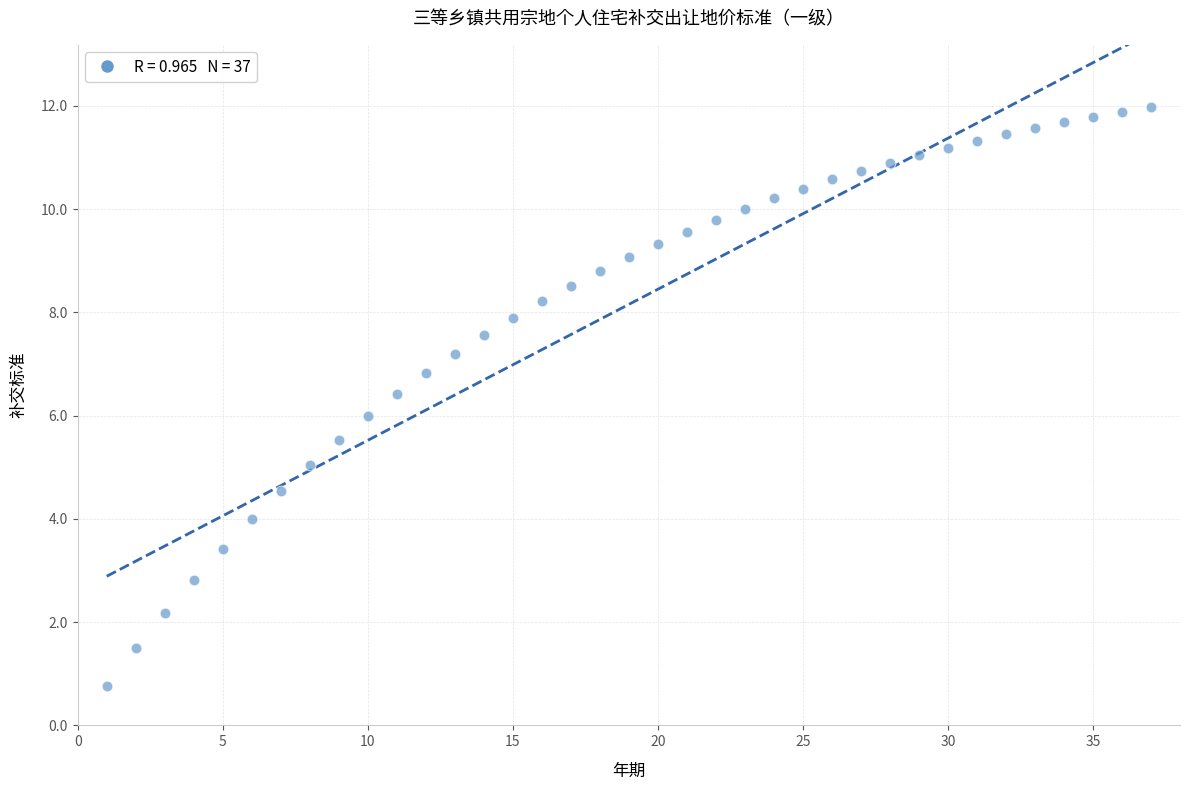

What is the range of X values (max minus min)?

36.0